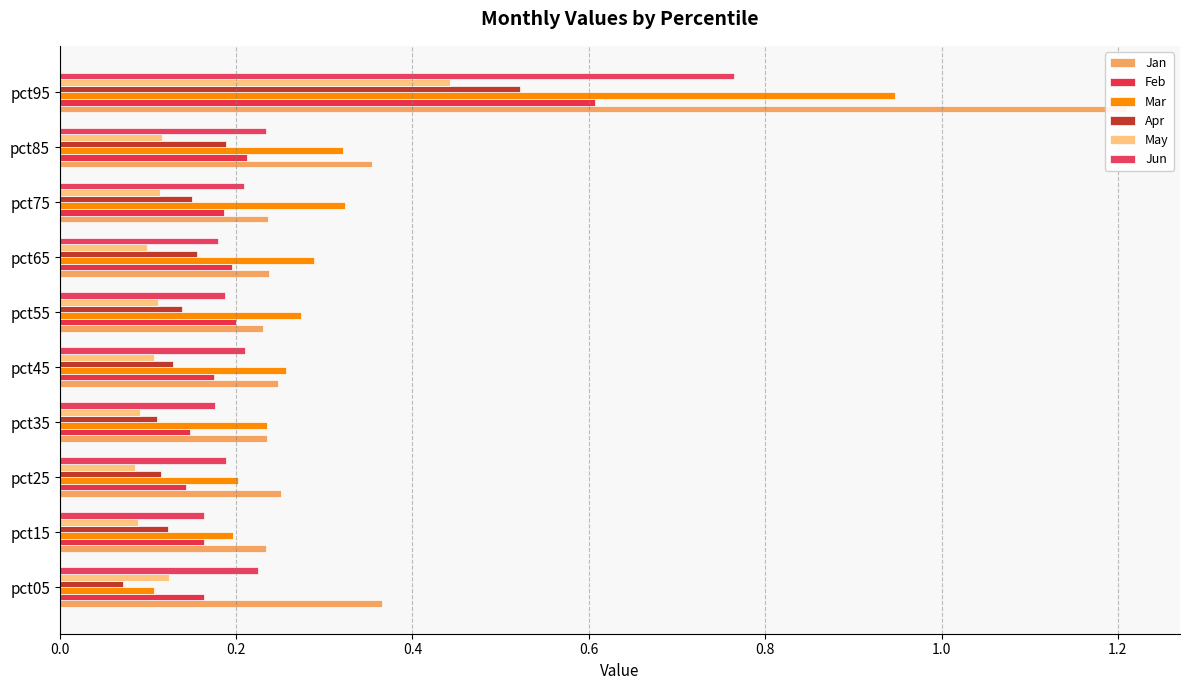

What is the sum of all Jan values?

3.6